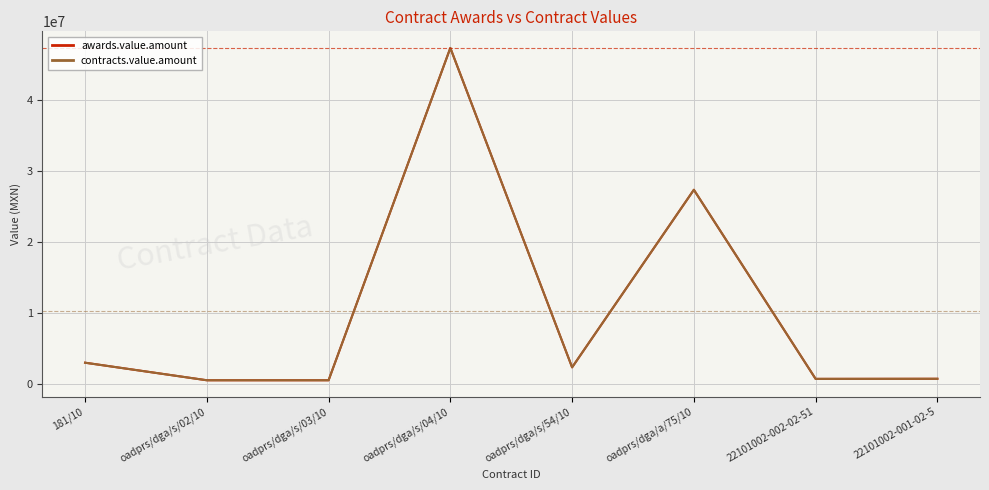

Does the chart have visible grid lines?

Yes